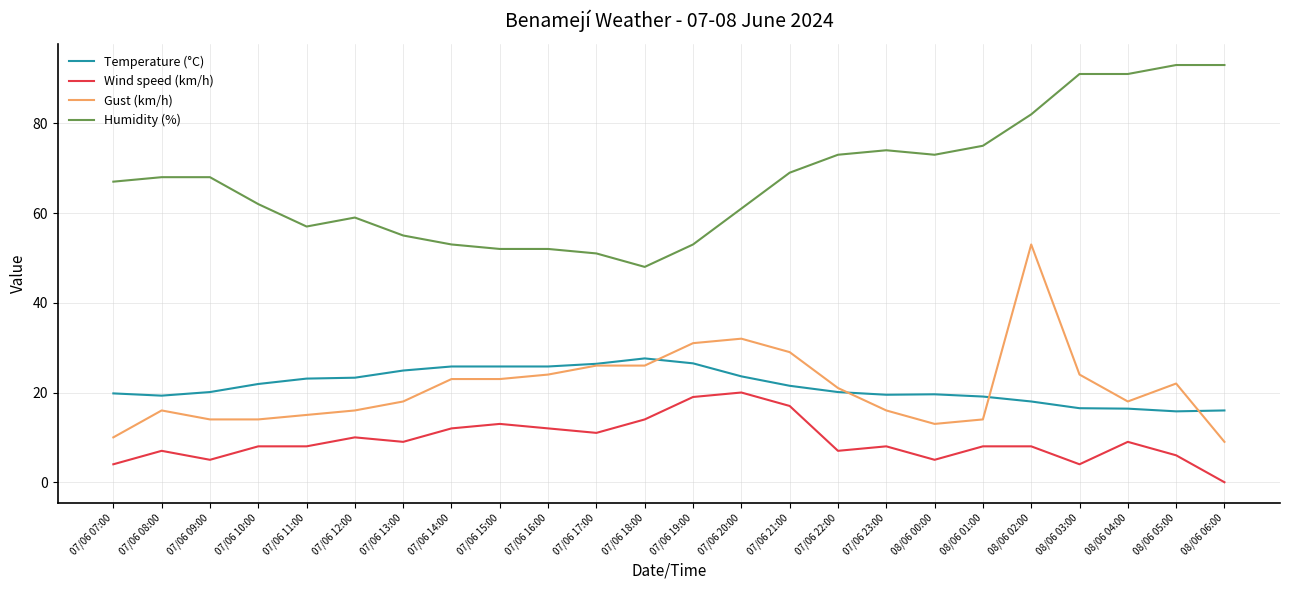

Read the Gust (km/h) value at 07/06 16:00.

24.0